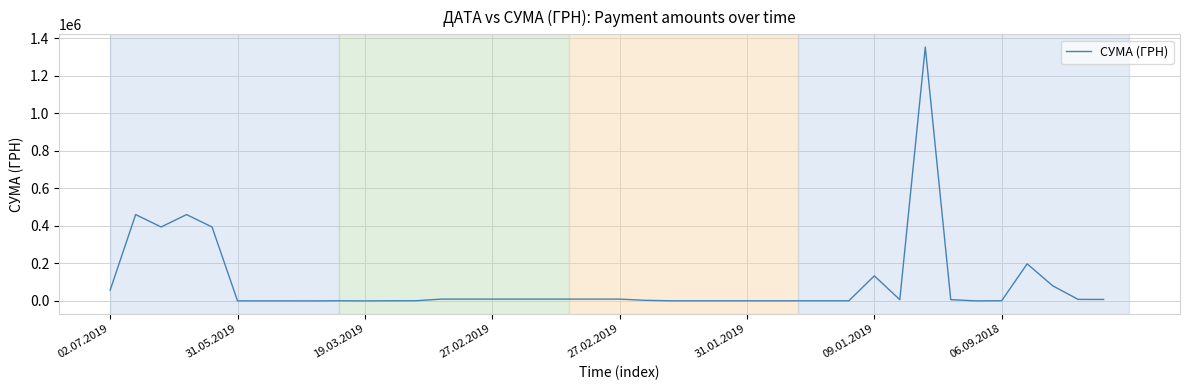

What is the greatest value displayed?

1353699.2